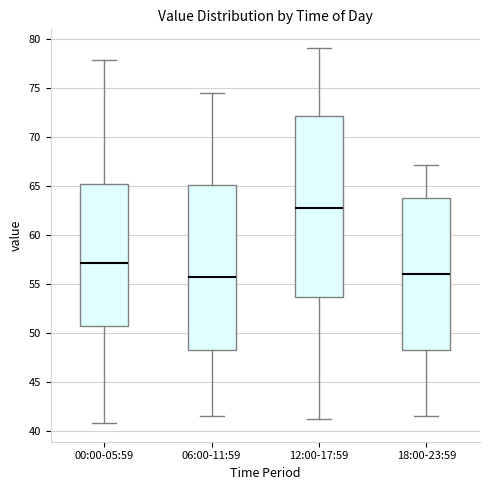

Reading left to right, read every box against the y-axis: the position of its median line, the range the box covers, and the ends of its whiskers. The values are not printed on the chart, so give them approximately, as read against the axis.

00:00-05:59: median 57.0, box 50.5 to 65.5, whiskers 41.0 to 78.0
06:00-11:59: median 55.5, box 48.0 to 65.0, whiskers 41.5 to 74.5
12:00-17:59: median 63.0, box 53.5 to 72.0, whiskers 41.0 to 79.0
18:00-23:59: median 56.0, box 48.5 to 64.0, whiskers 41.5 to 67.0